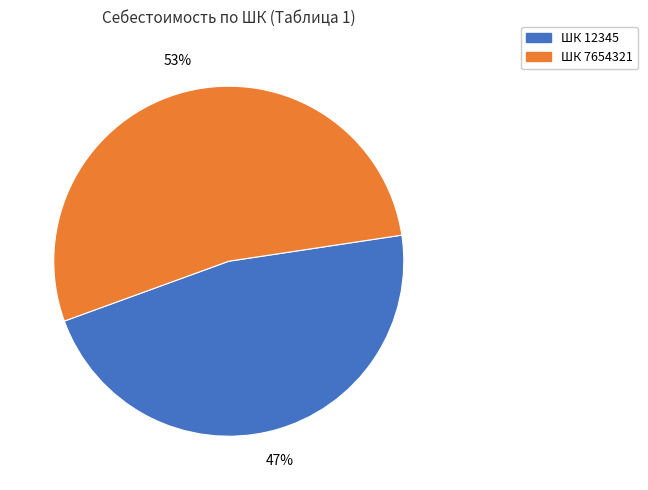

Does any single category account for the majority?

Yes